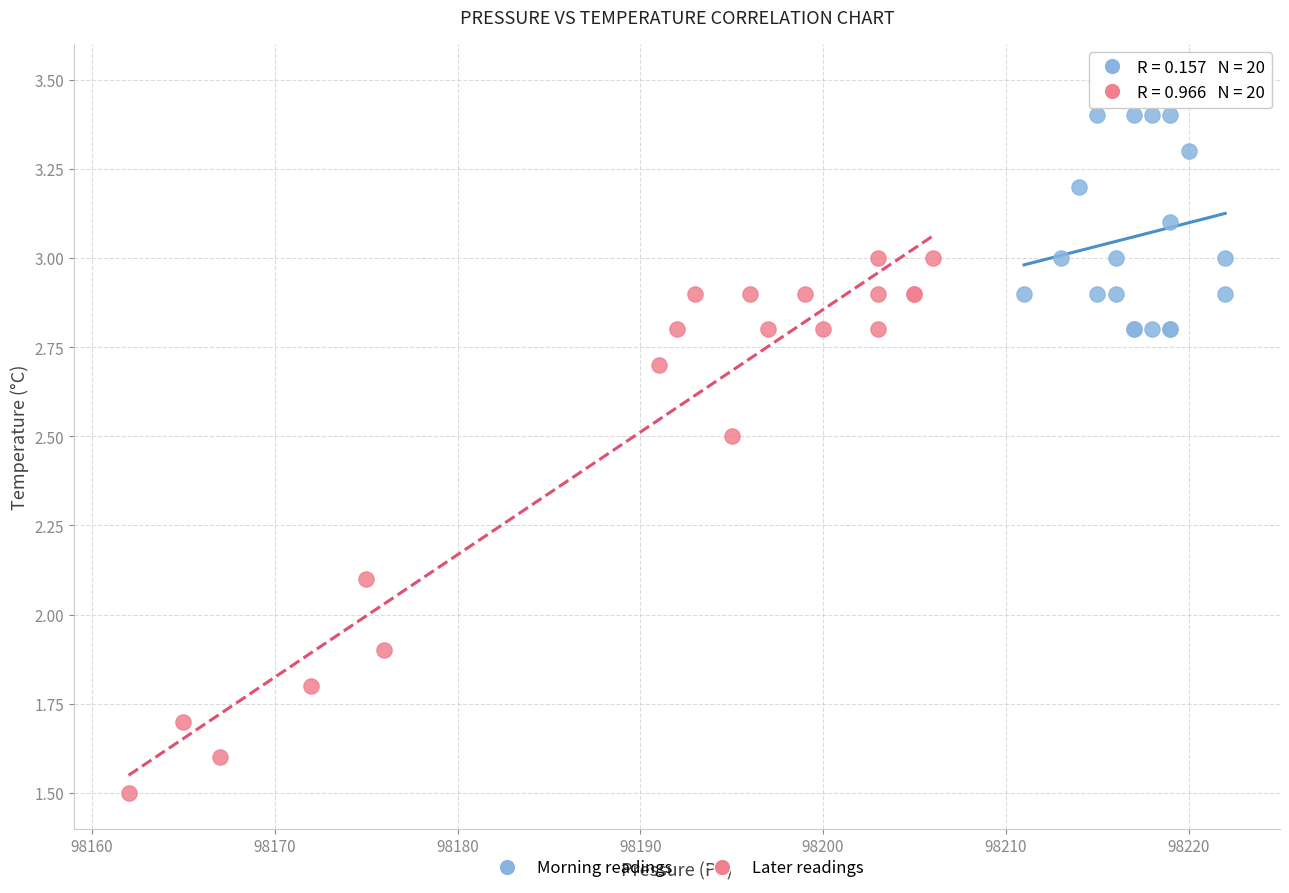

Which series contains the lowest Y value?

Later readings